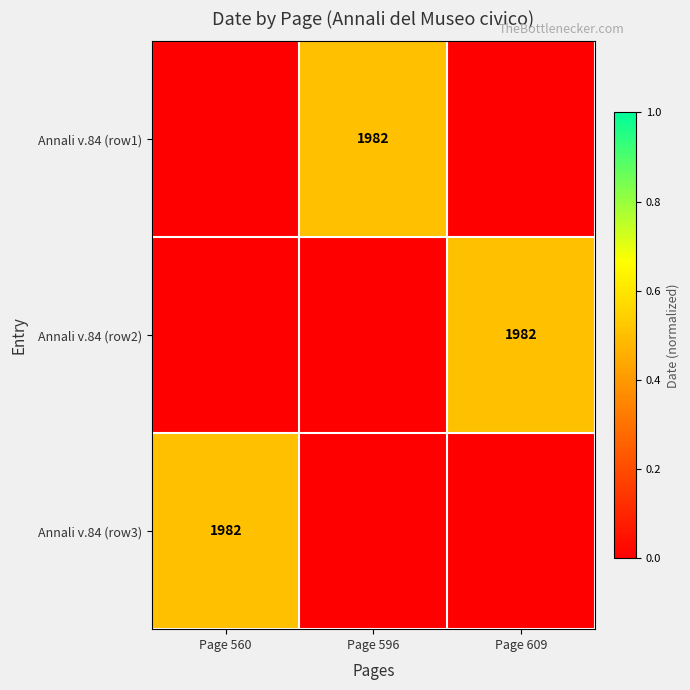

The value of Annali v.84 (row2) at Page 609 is 1982. True or false?

True